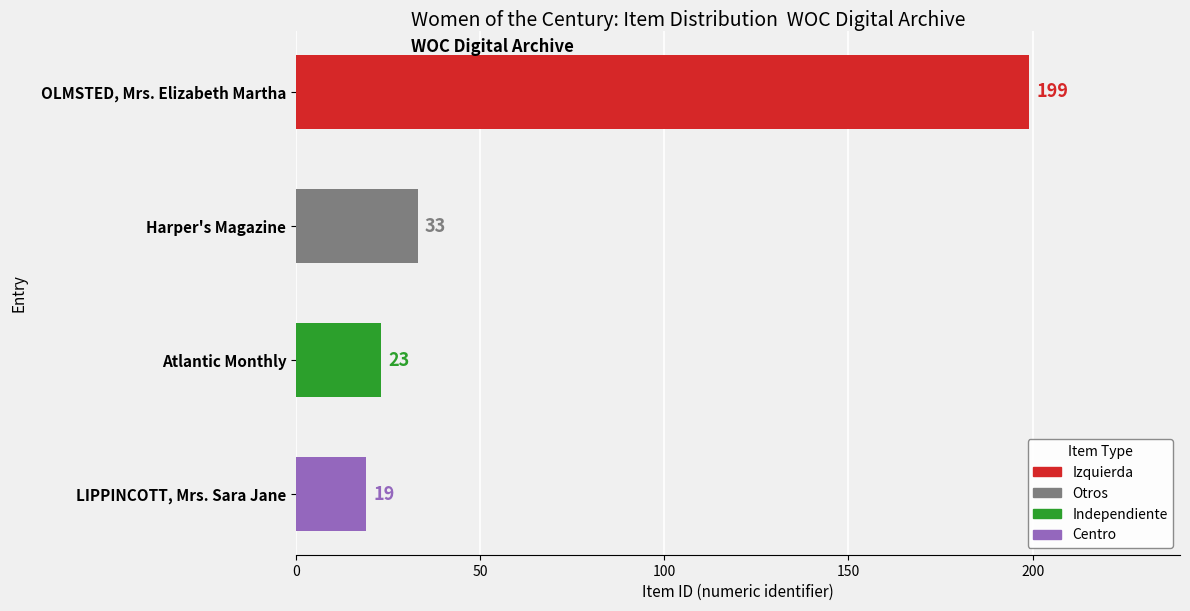

Reading left to right, what are all the values shown in this chart?

OLMSTED, Mrs. Elizabeth Martha=199	Harper's Magazine=33	Atlantic Monthly=23	LIPPINCOTT, Mrs. Sara Jane=19